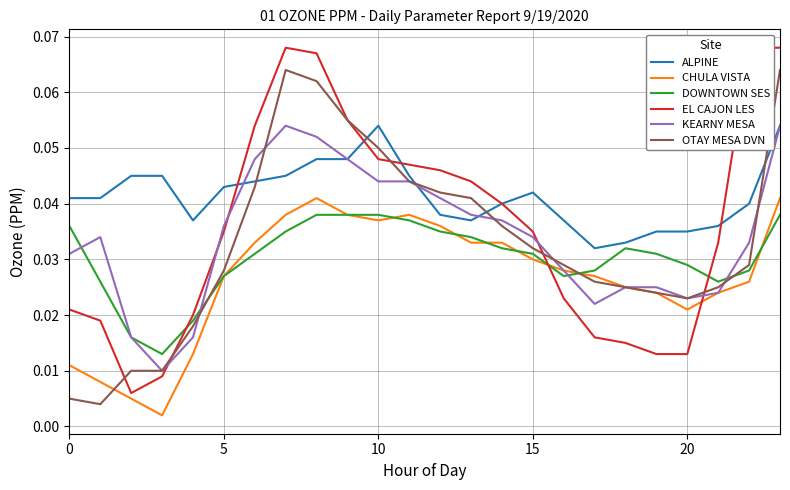

Which series has the largest total across all categories?

ALPINE